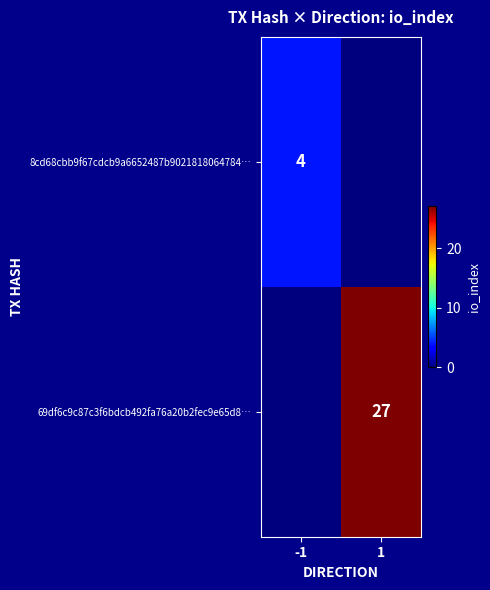

At how many categories does at least one series exceed 14?

1